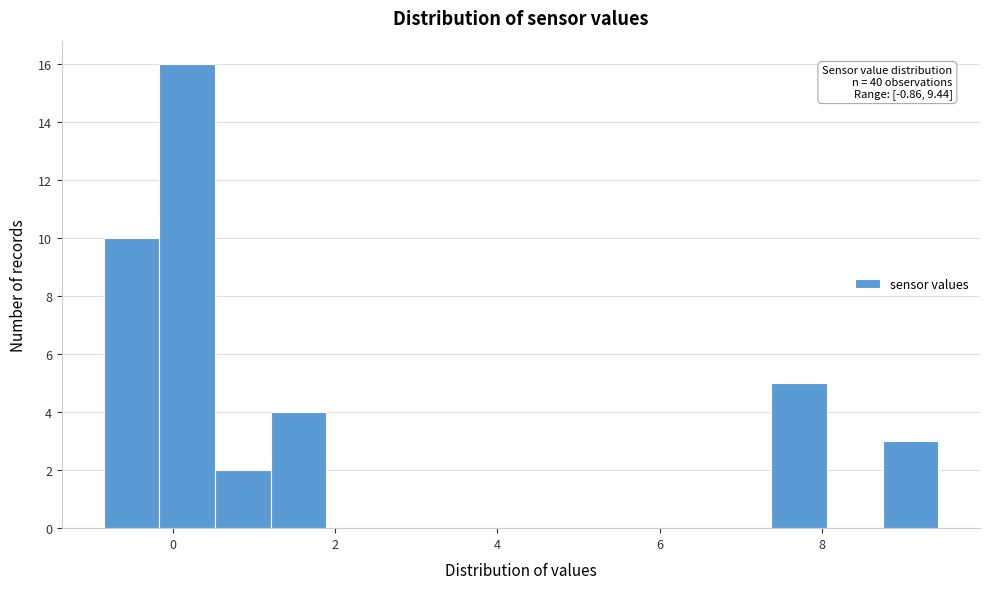

Read against the x-axis, roughly where is the centre of the tallest bar?

0.2